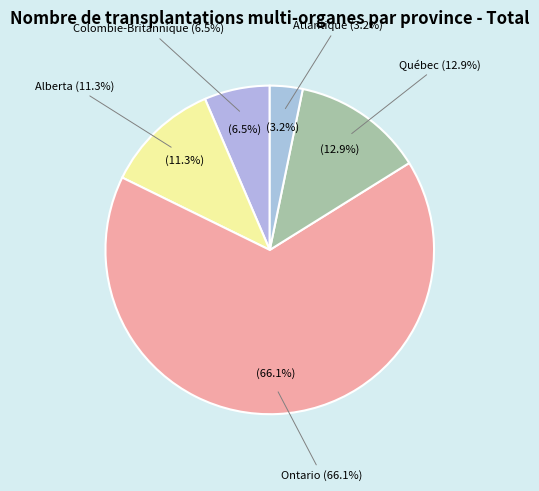

Is the sum of Atlantique and Colombie-Britannique greater than half?

No